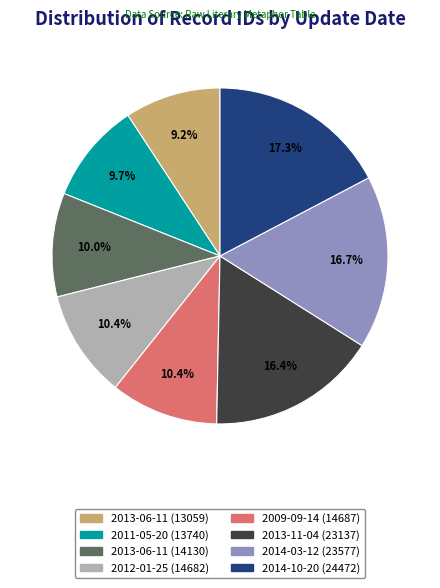

Is there a majority slice in this chart?

No